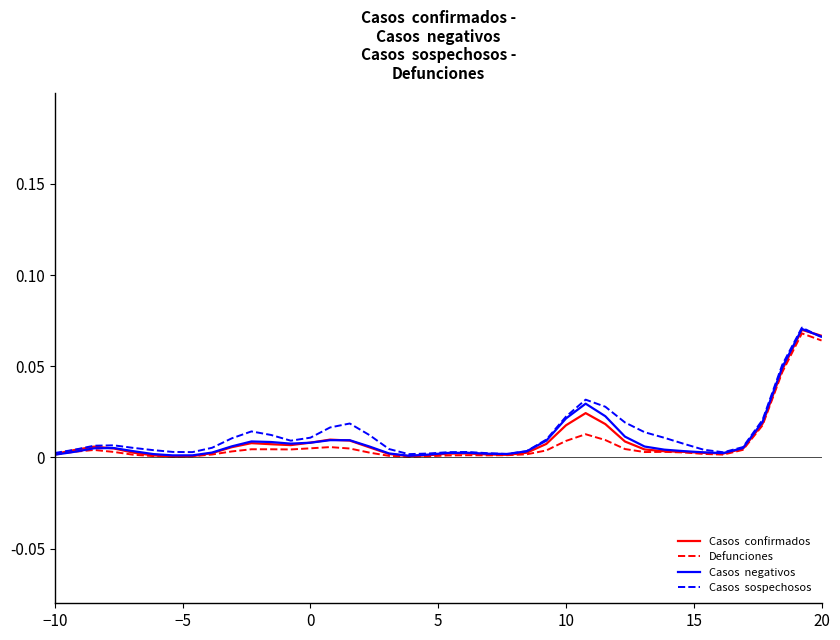

Is this an area chart (filled region under the line)?

No